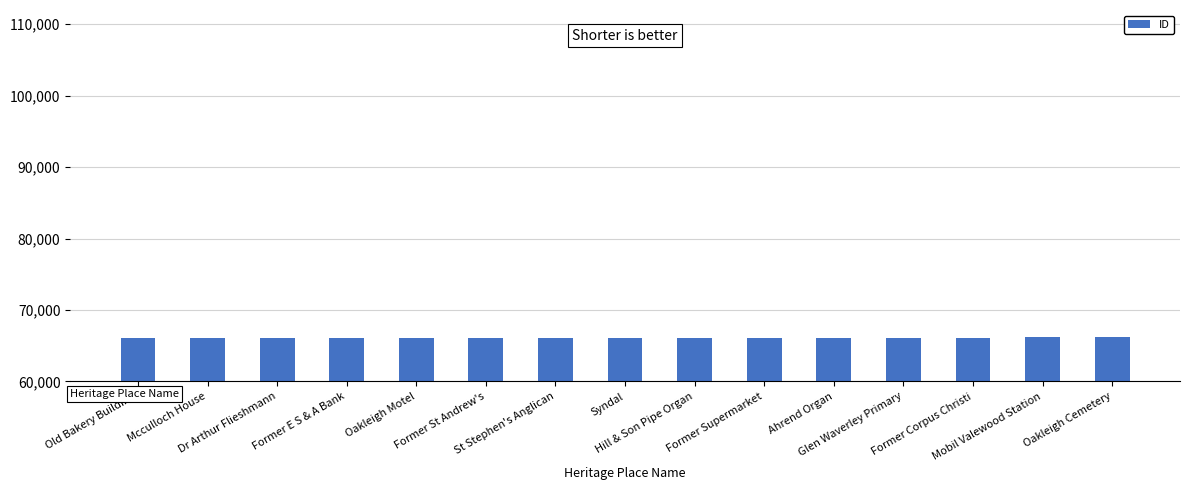

What is the minimum value shown in the chart?

66114